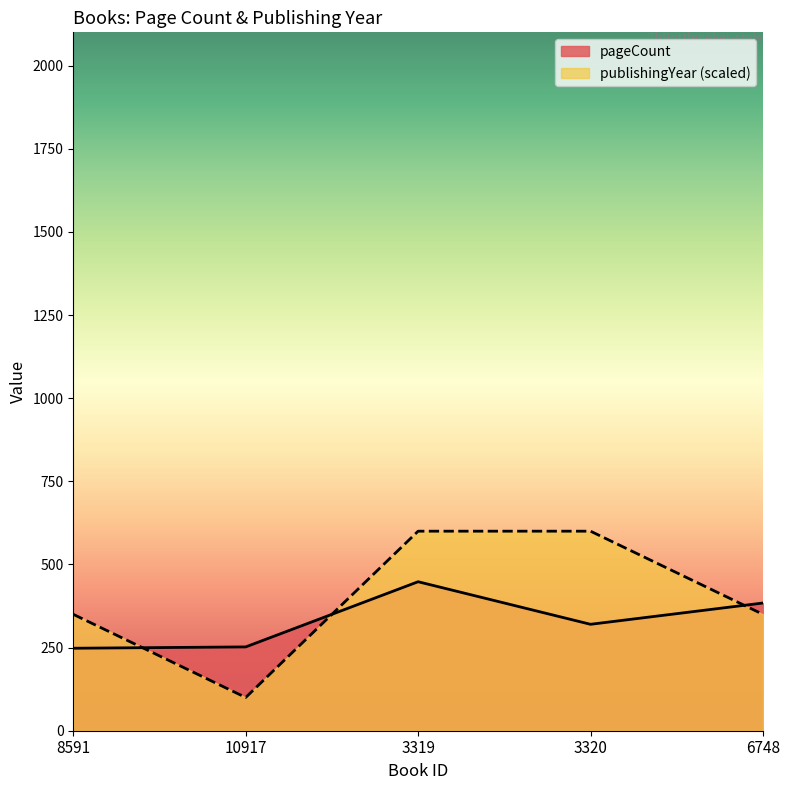

Where do publishingYear and pageCount first cross each other?

8591 and 10917